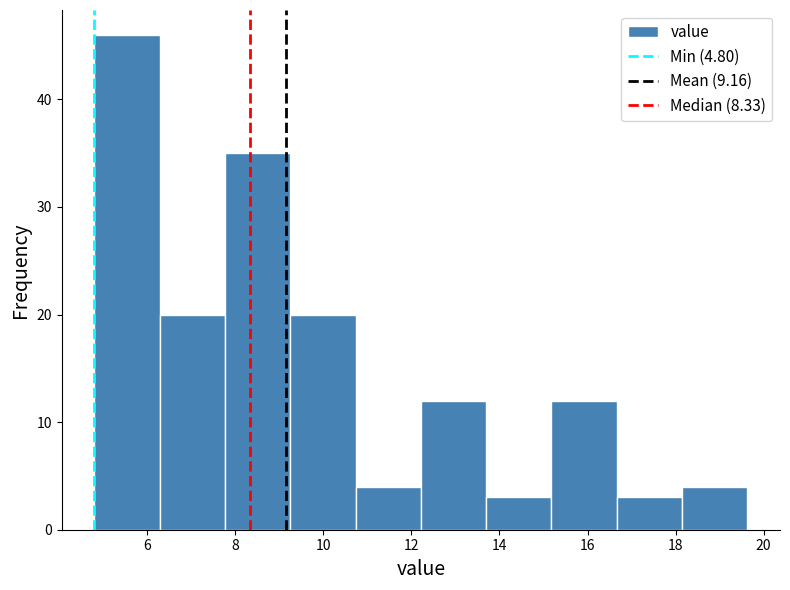

Which range on the x-axis has the tallest bar?

4.8 to 6.2